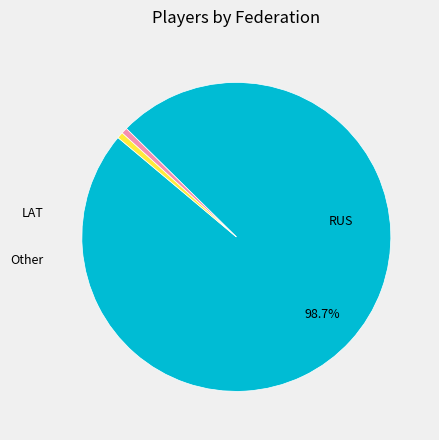

Is there a majority slice in this chart?

Yes